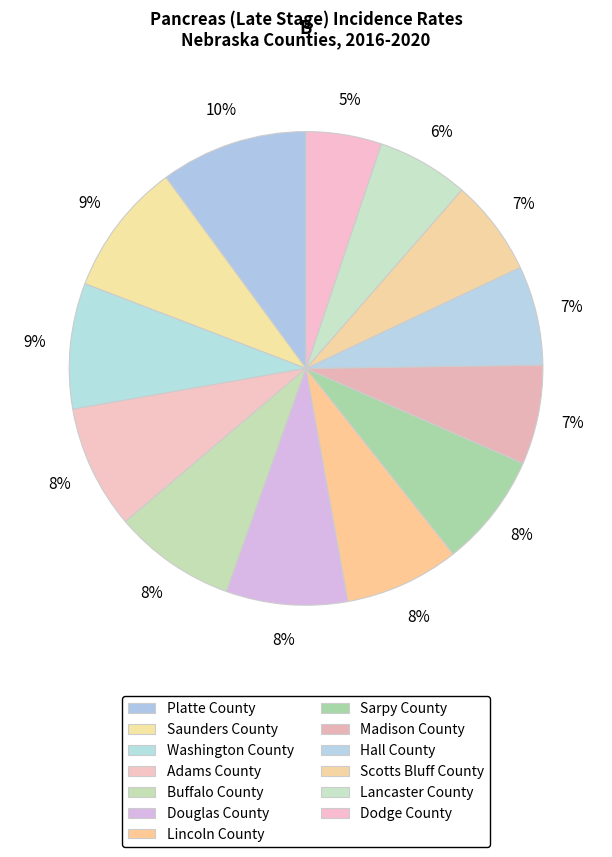

How many segments does this pie chart have?

13